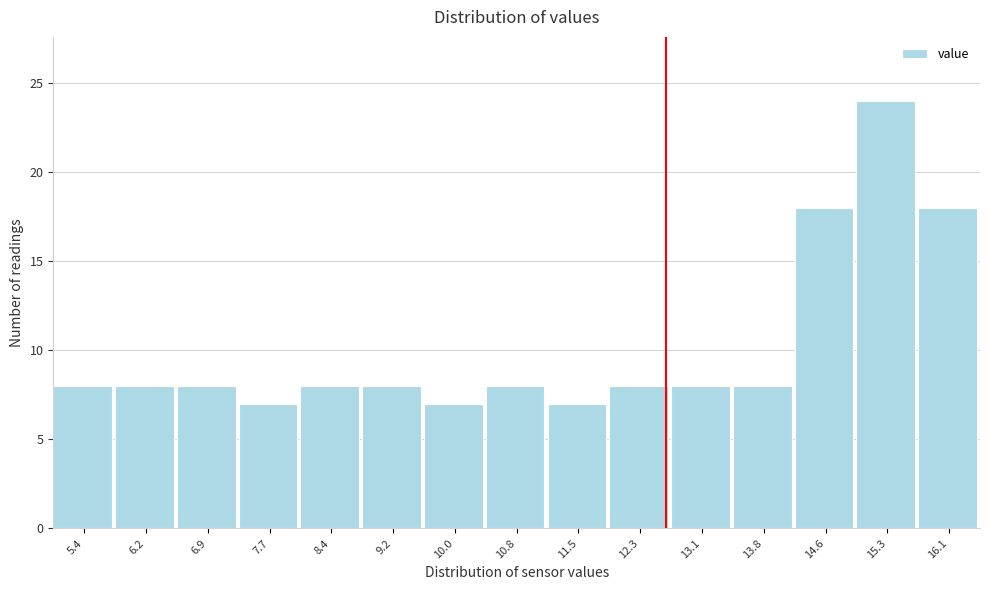

Reading left to right, transcribe this chart: for each bar, give the range it covers on the x-axis and its height. Neither the bar edges nor the heights are printed on the chart, so give them approximately, as read against the axes.

5.0 to 5.8: 8
5.8 to 6.5: 8
6.5 to 7.3: 8
7.3 to 8.1: 7
8.1 to 8.8: 8
8.8 to 9.6: 8
9.6 to 10.4: 7
10.4 to 11.1: 8
11.1 to 11.9: 7
11.9 to 12.7: 8
12.7 to 13.4: 8
13.4 to 14.2: 8
14.2 to 15.0: 18
15.0 to 15.7: 24
15.7 to 16.5: 18